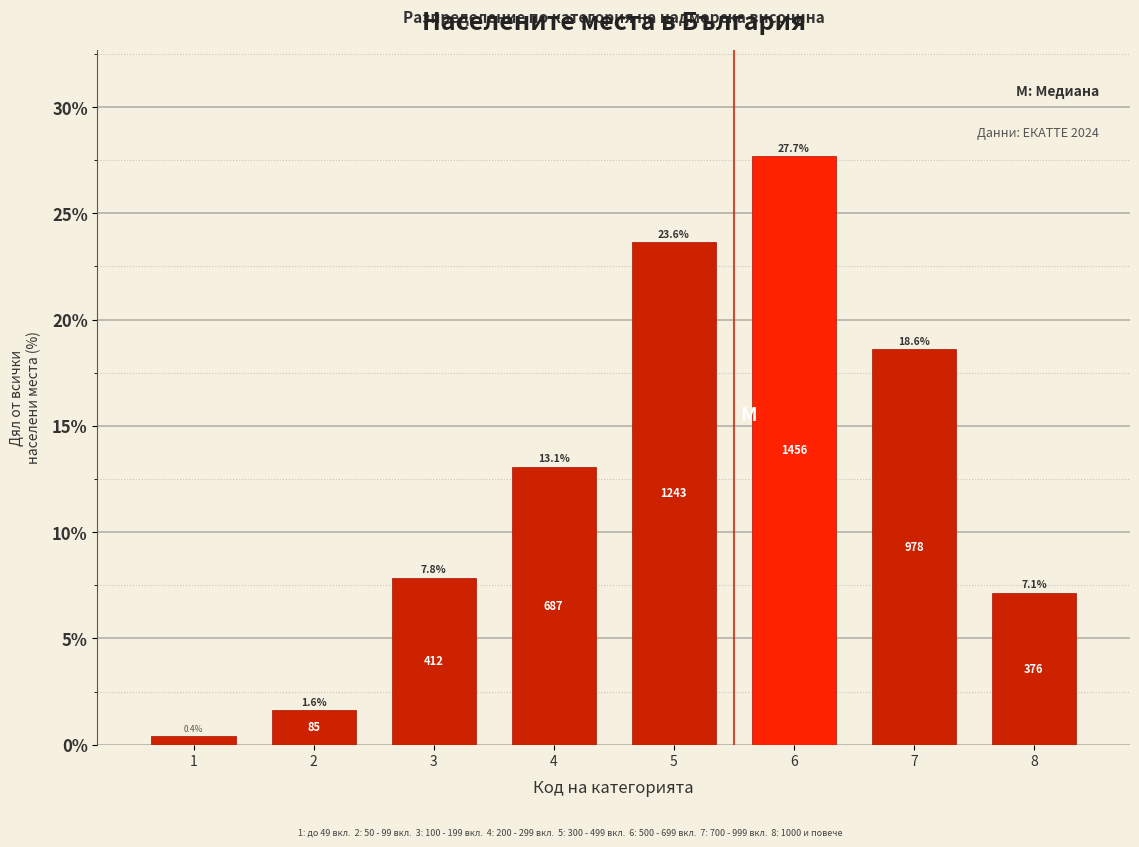

Reading left to right, transcribe all the data shown in this chart.

1=0.4	2=1.6	3=7.8	4=13.1	5=23.6	6=27.7	7=18.6	8=7.1